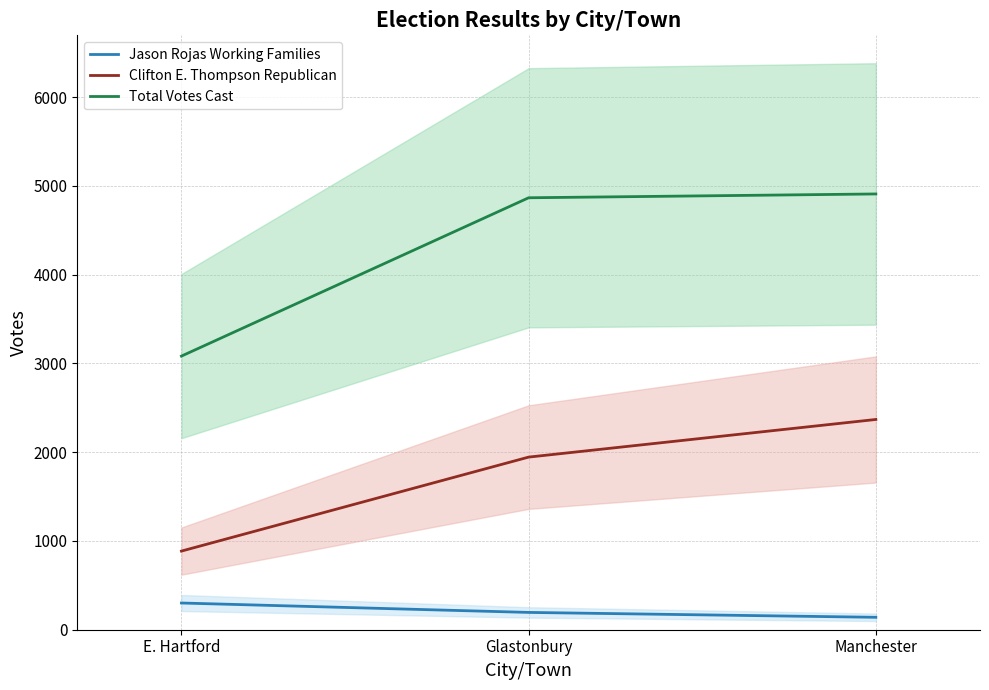

What are all the series names shown in the legend?

Jason Rojas Working Families, Clifton E. Thompson Republican, Total Votes Cast